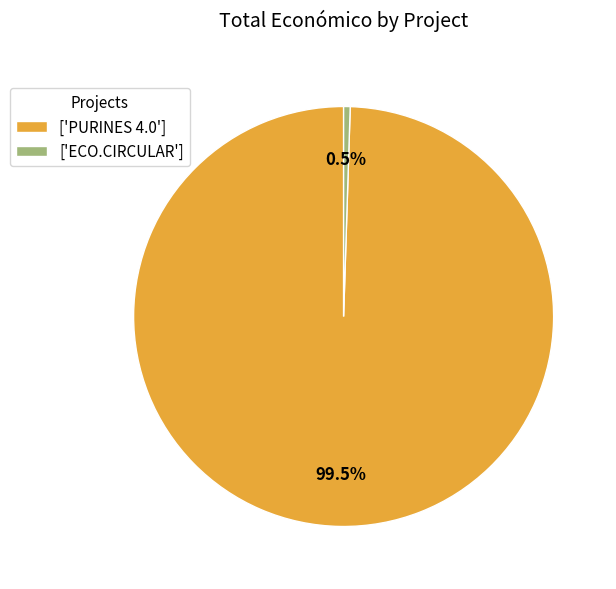

Rank the categories by value from highest to lowest.

['PURINES 4.0'], ['ECO.CIRCULAR']